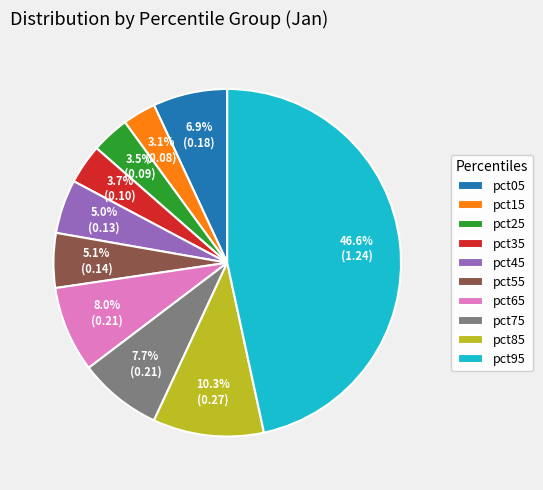

What is the total percentage of pct05 and pct15?

10.0%